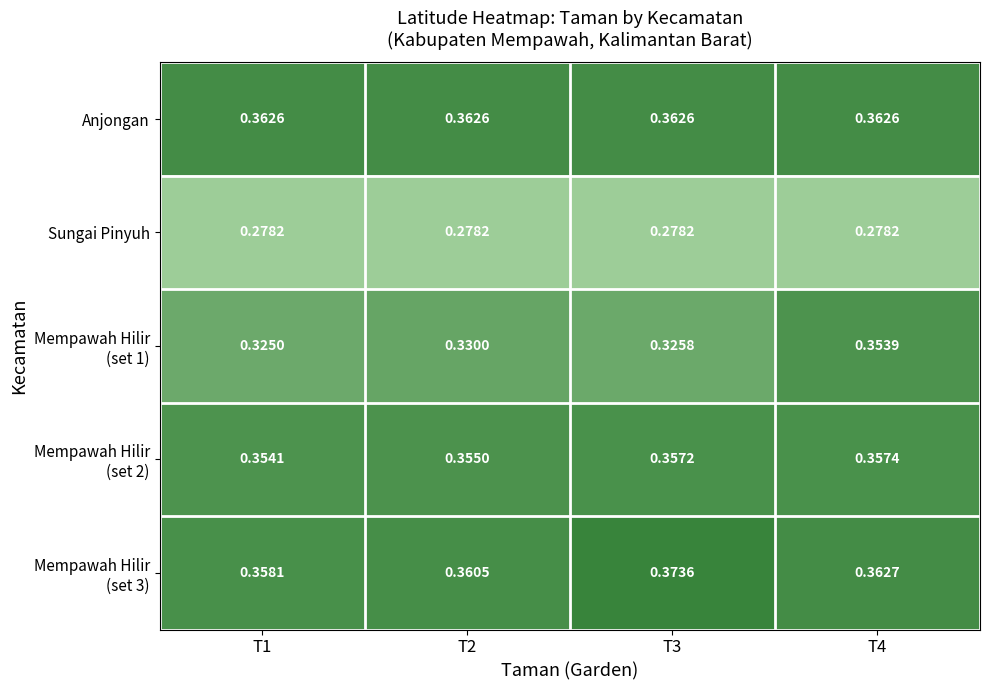

How many series are shown in this chart?

5